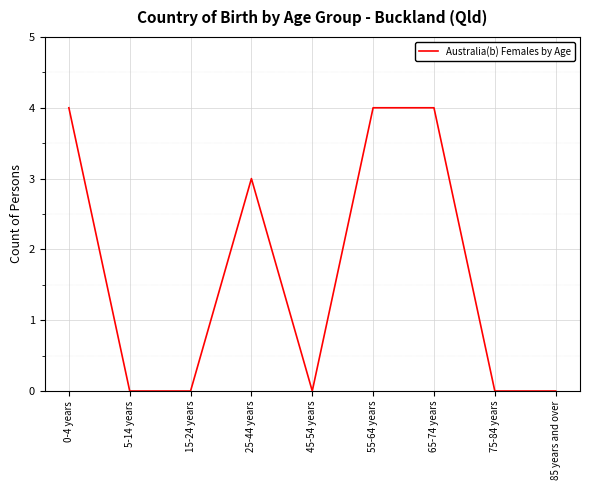

The chart shows a value of 4 at 65-74 years. True or false?

True